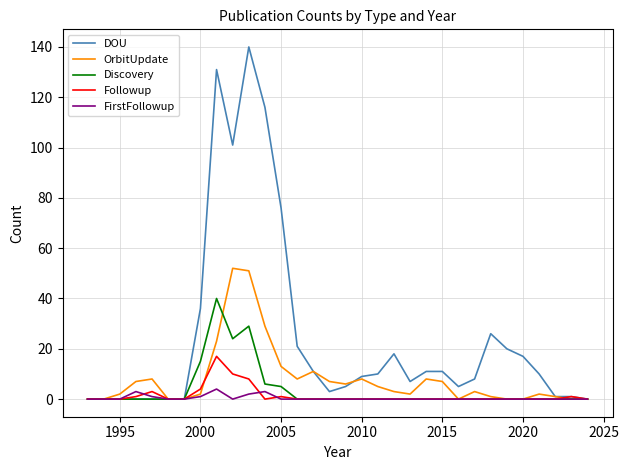

How many lines are shown in the chart?

5